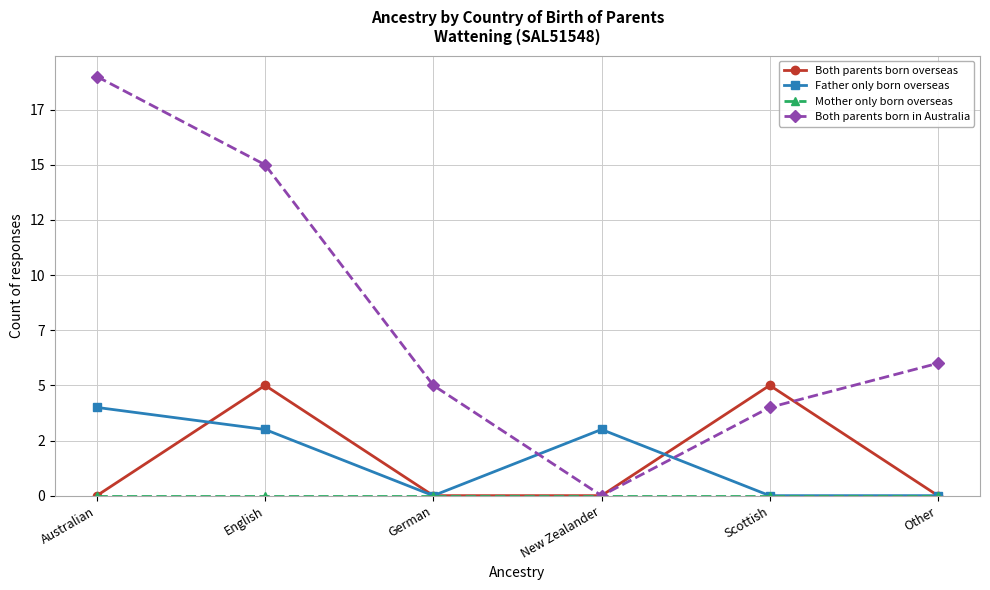

Reading right to left, transcribe all the data shown in this chart.

Both parents born overseas: 0	5	0	0	5	0
Father only born overseas: 0	0	3	0	3	4
Mother only born overseas: 0	0	0	0	0	0
Both parents born in Australia: 6	4	0	5	15	19